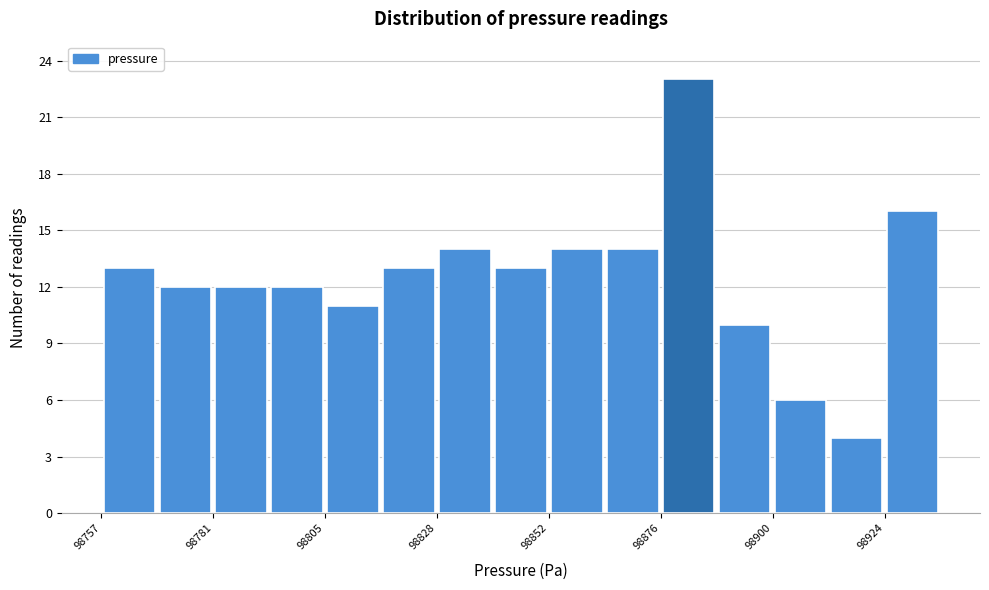

Around what value on the x-axis is the tallest bar? Give the approximate position of its centre, as read against the axis.

98885